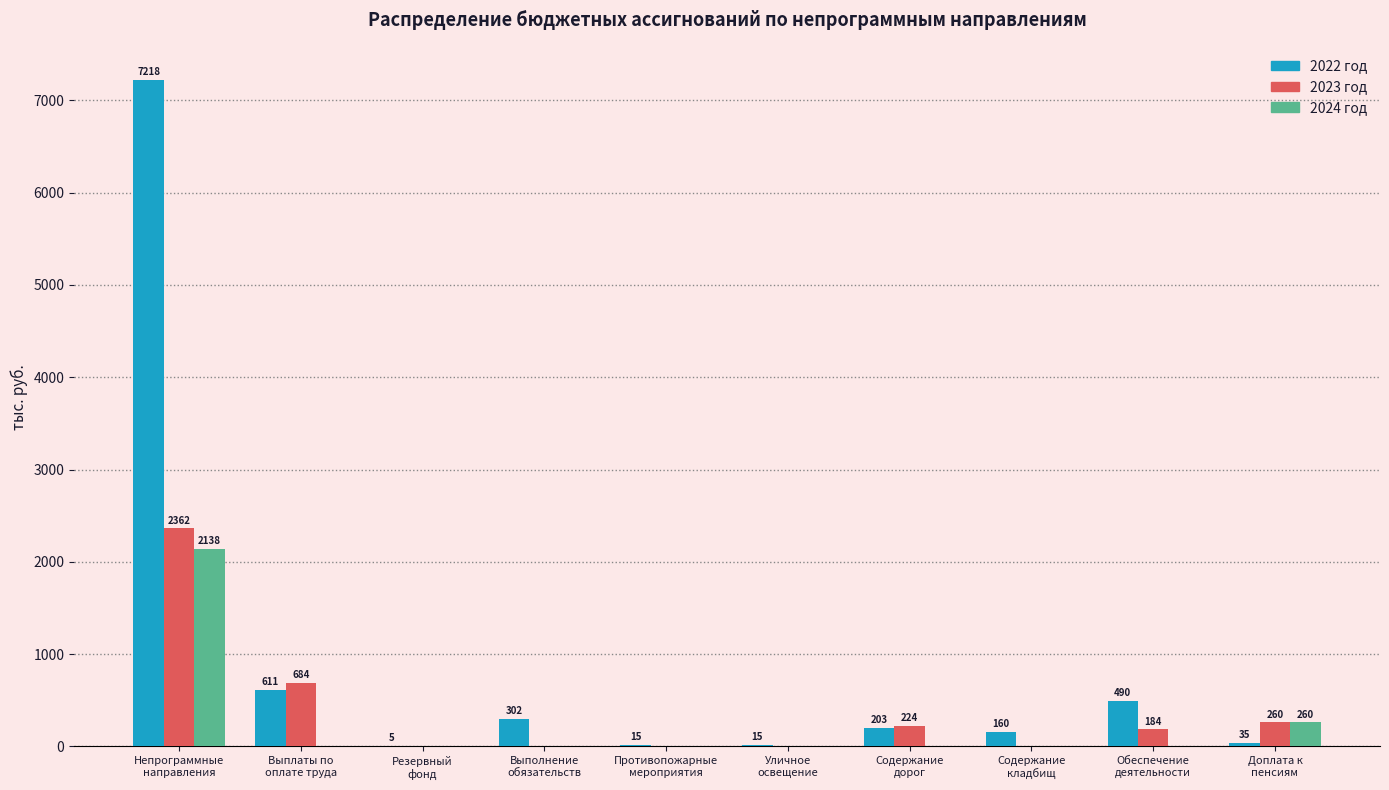

The 2024 год series shows 0.0 at Обеспечение
деятельности. True or false?

True